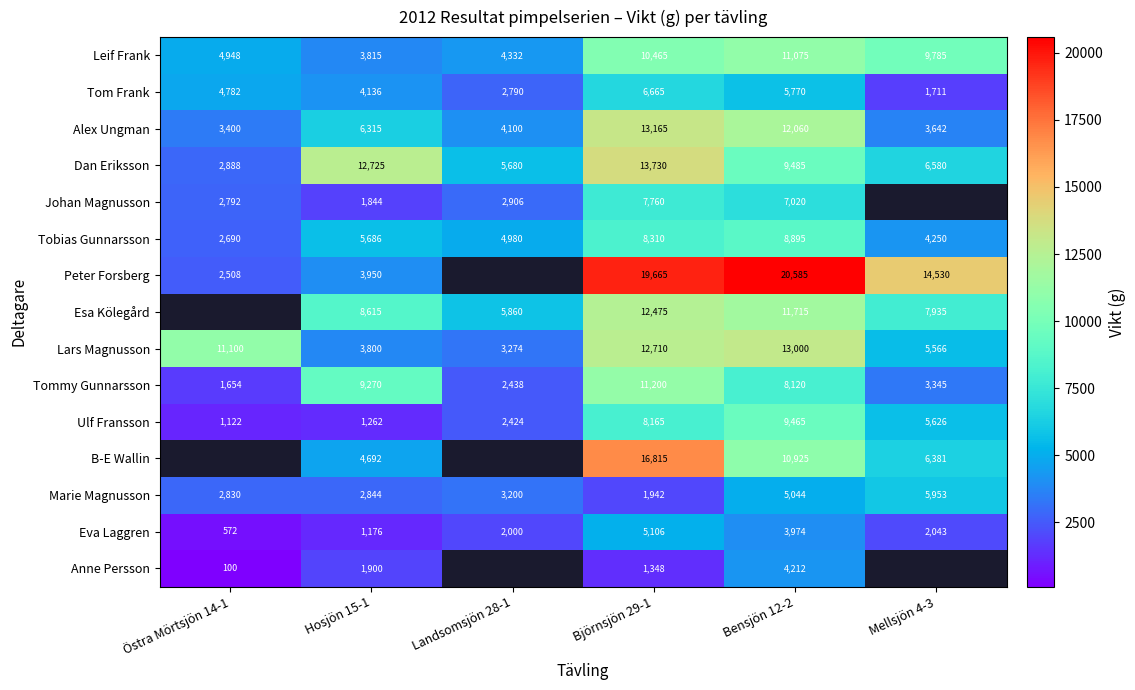

Is it true that Eva Laggren equals 269.1 at Östra Mörtsjön 14-1?

False